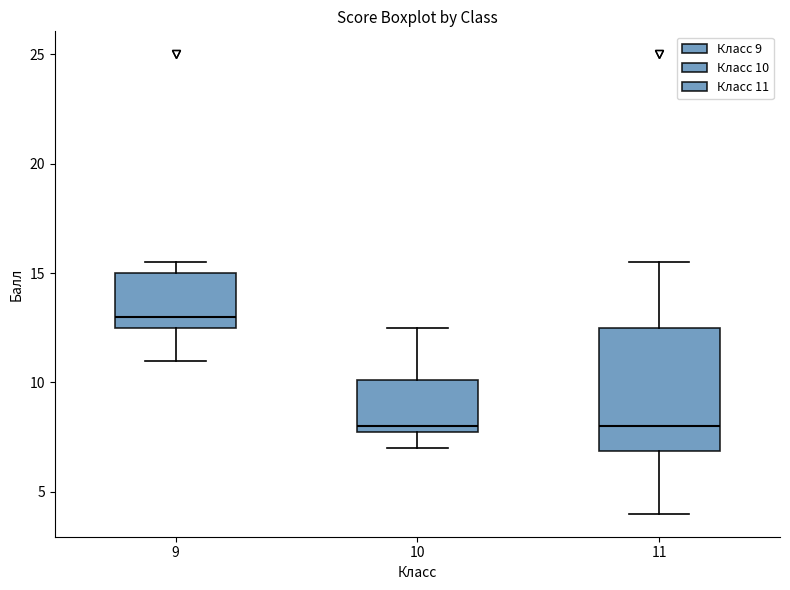

Which box has the highest median line?

9